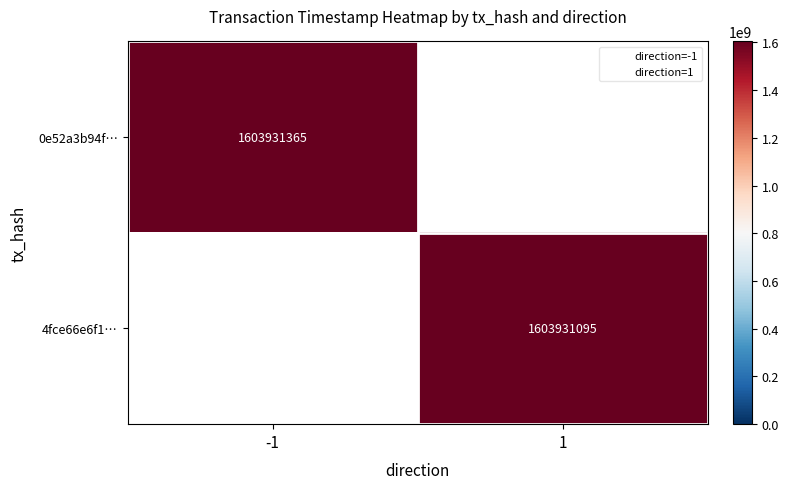

What is the maximum value for 4fce66e6f14b26da915e25b53fe682f3aee86cb?

1603931095